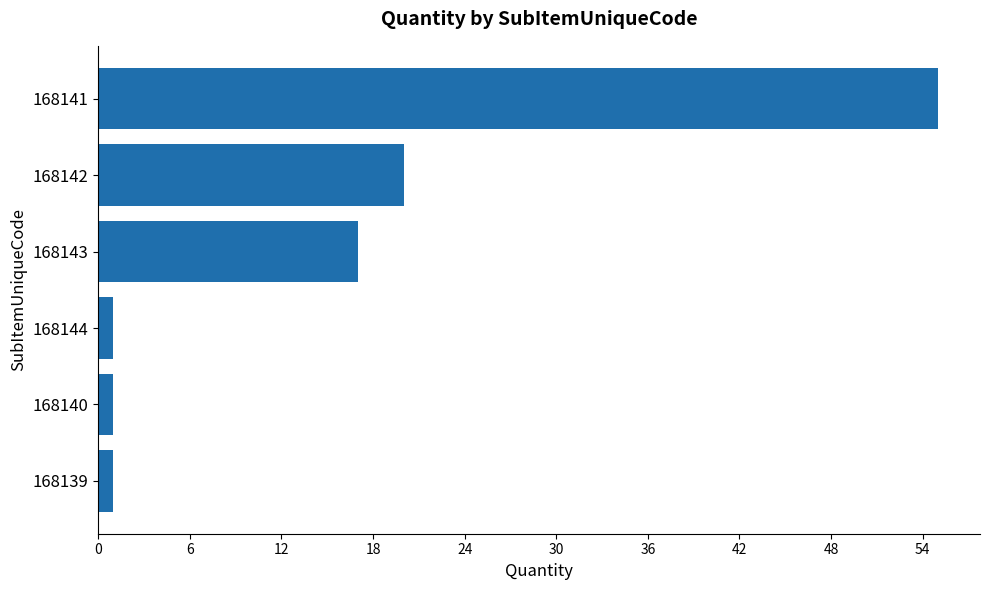

How many categories are shown in the chart?

6